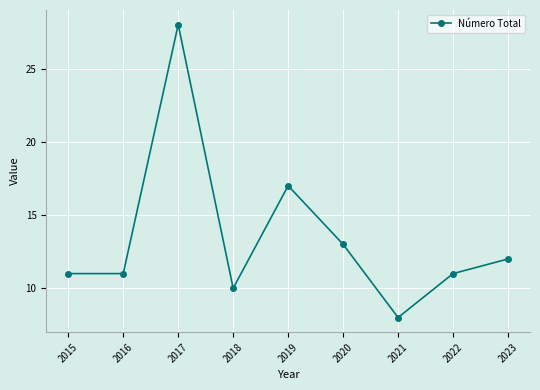

What is the value of the 9th point from the left?

12